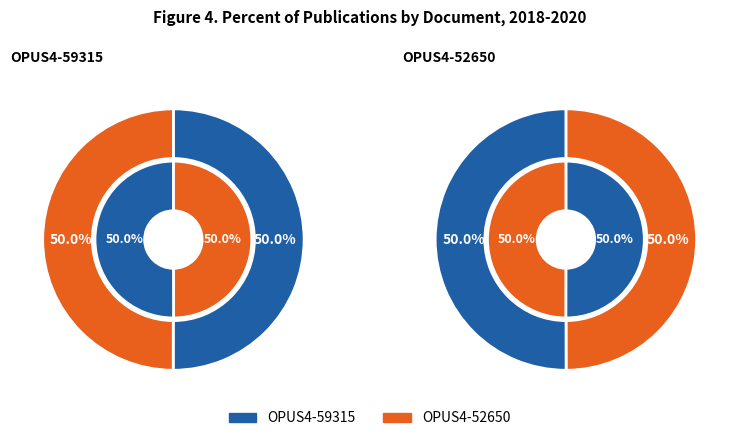

How much of the chart is everything except OPUS4-59315?

50.0%